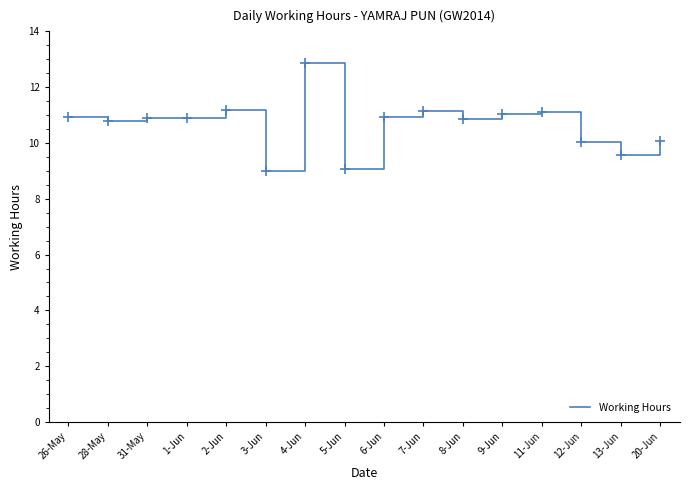

The value at 12-Jun is 10.0. True or false?

True